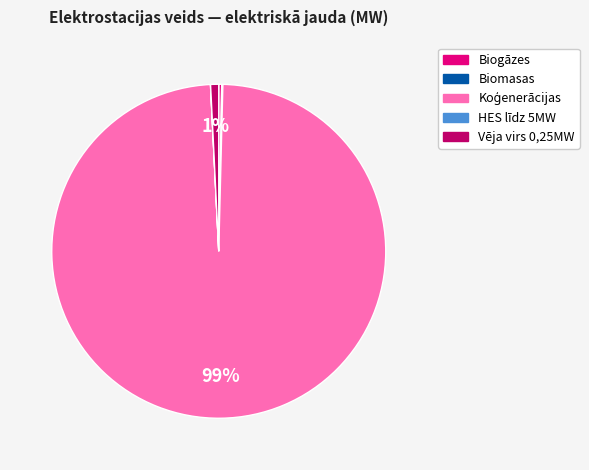

To the nearest percent, what portion does Vēja virs 0,25MW represent?

1%